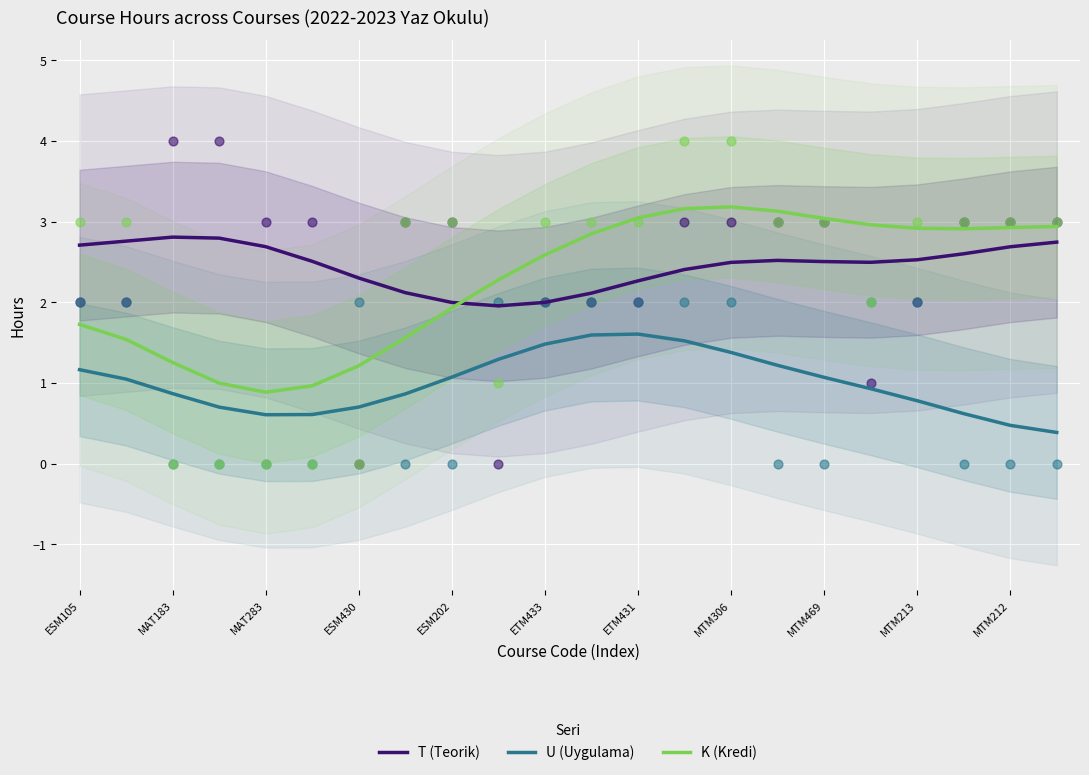

Is the value of K (Kredi) at ETM431 greater than the value of T (Teorik) at MAT183?

Yes